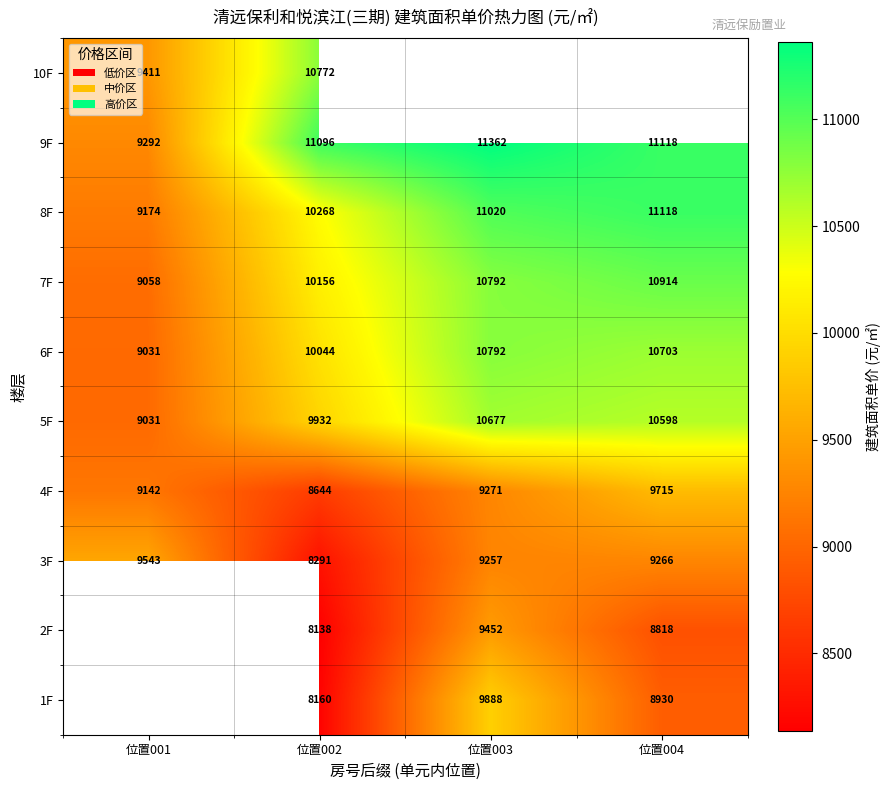

At which label does 3F first exceed 9266?

位置001